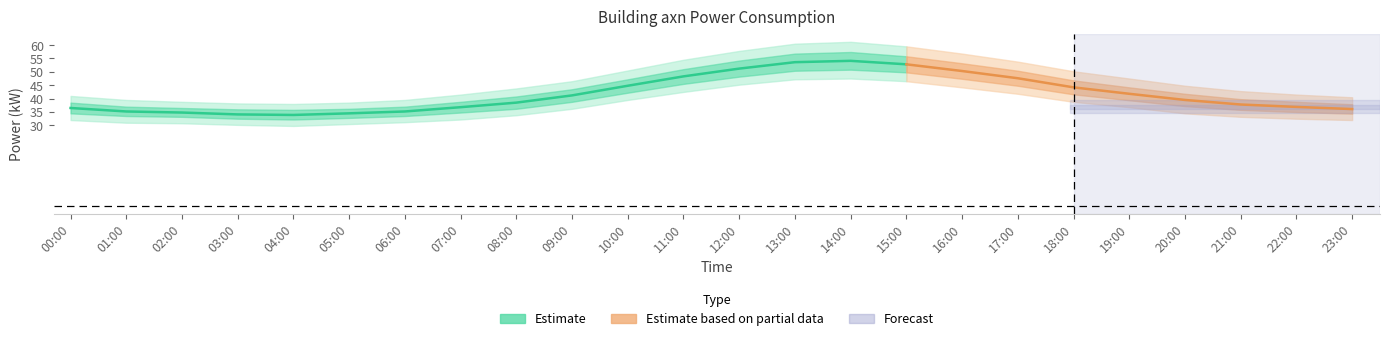

What is the sum of the power_upper2 values at 09:00 and 16:00?

103.3